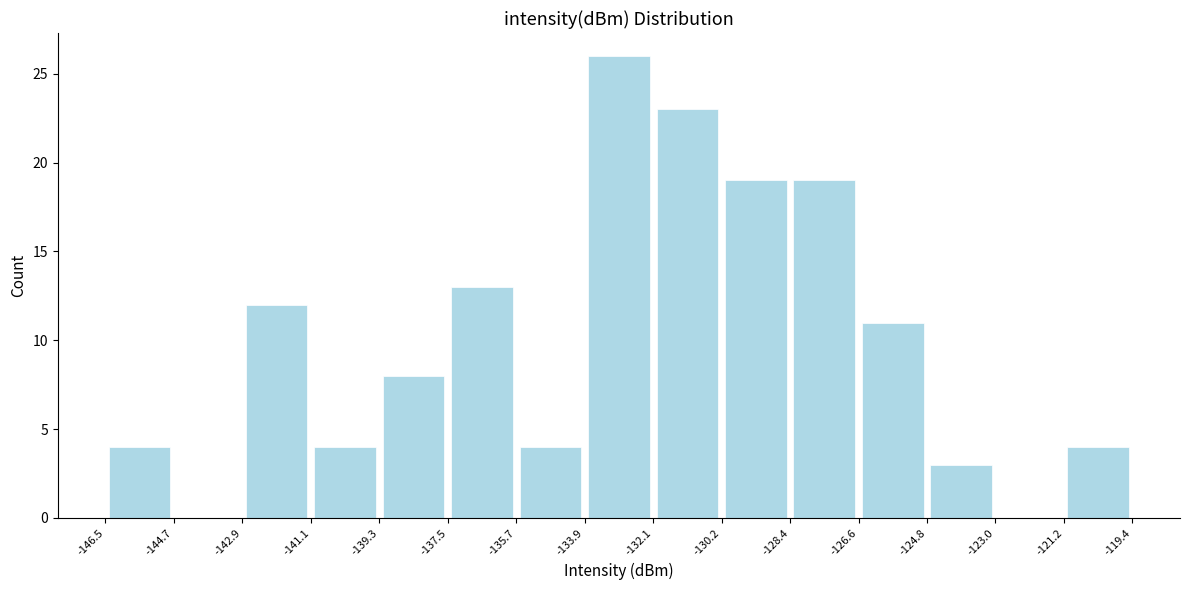

Reading left to right, list every bar in this chart as the range it spans on the x-axis followed by its height. The values are not printed on the chart, so give them approximately, as read against the axis.

-146.5 to -144.7: 4
-144.7 to -142.9: 0
-142.9 to -141.1: 12
-141.1 to -139.3: 4
-139.3 to -137.5: 8
-137.5 to -135.7: 13
-135.7 to -133.9: 4
-133.9 to -132.1: 26
-132.1 to -130.2: 23
-130.2 to -128.4: 19
-128.4 to -126.6: 19
-126.6 to -124.8: 11
-124.8 to -123.0: 3
-123.0 to -121.2: 0
-121.2 to -119.4: 4